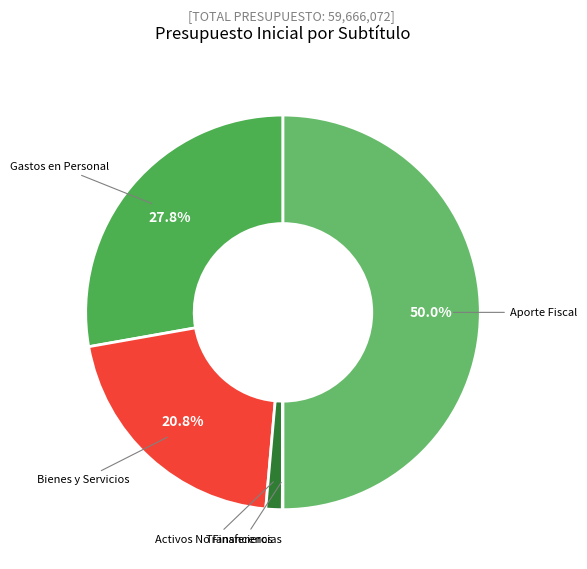

Rank the categories by value from lowest to highest.

TRANSFERENCIAS CORRIENTES, ADQUISICIÓN DE ACTIVOS NO FINANCIEROS, BIENES Y SERVICIOS DE CONSUMO, GASTOS EN PERSONAL, APORTE FISCAL